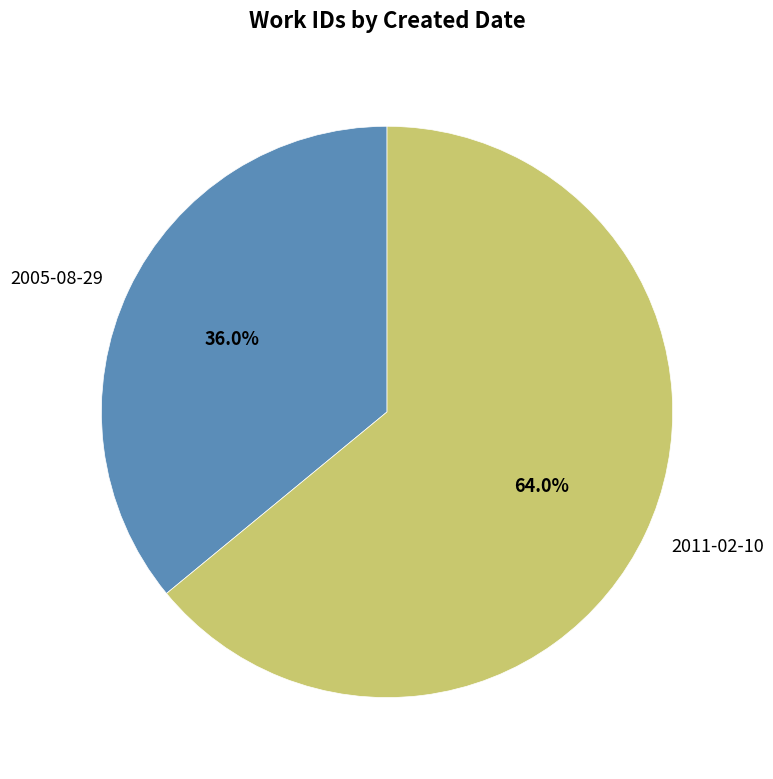

Is it true that 2011-02-10 is 64% of the pie?

True